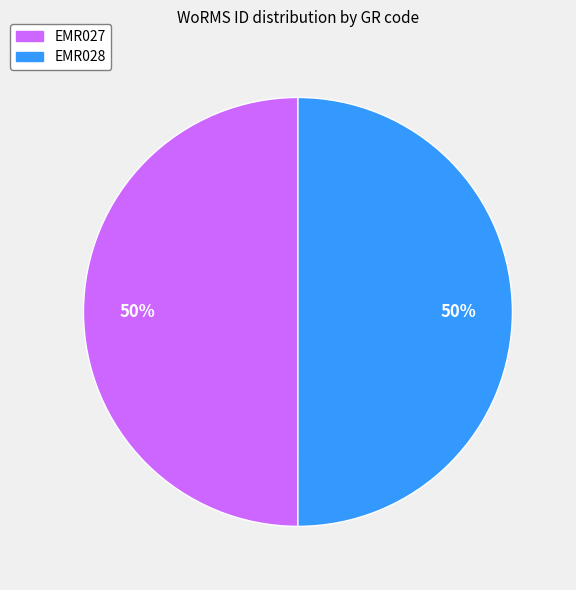

Is it true that EMR027 is 50% of the pie?

True